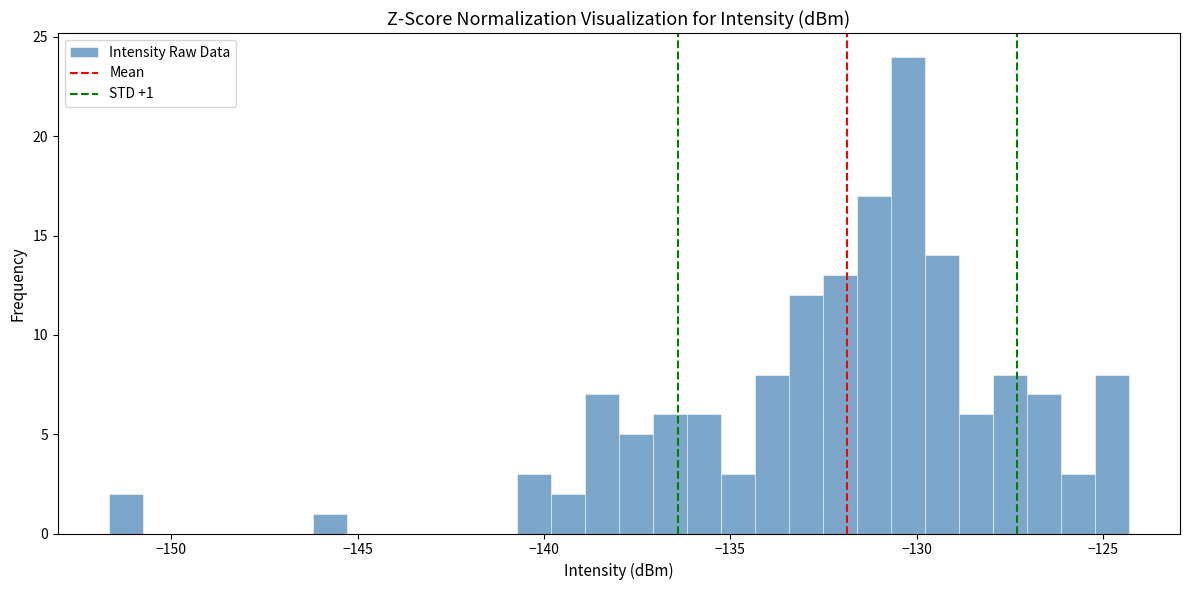

Around what value on the x-axis is the tallest bar? Give the approximate position of its centre, as read against the axis.

-130.0